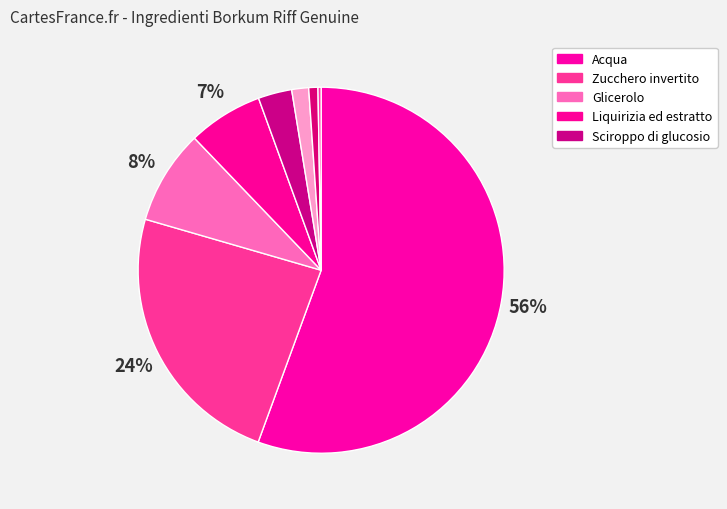

Which category has the smallest portion of the pie?

Propilene glicolico